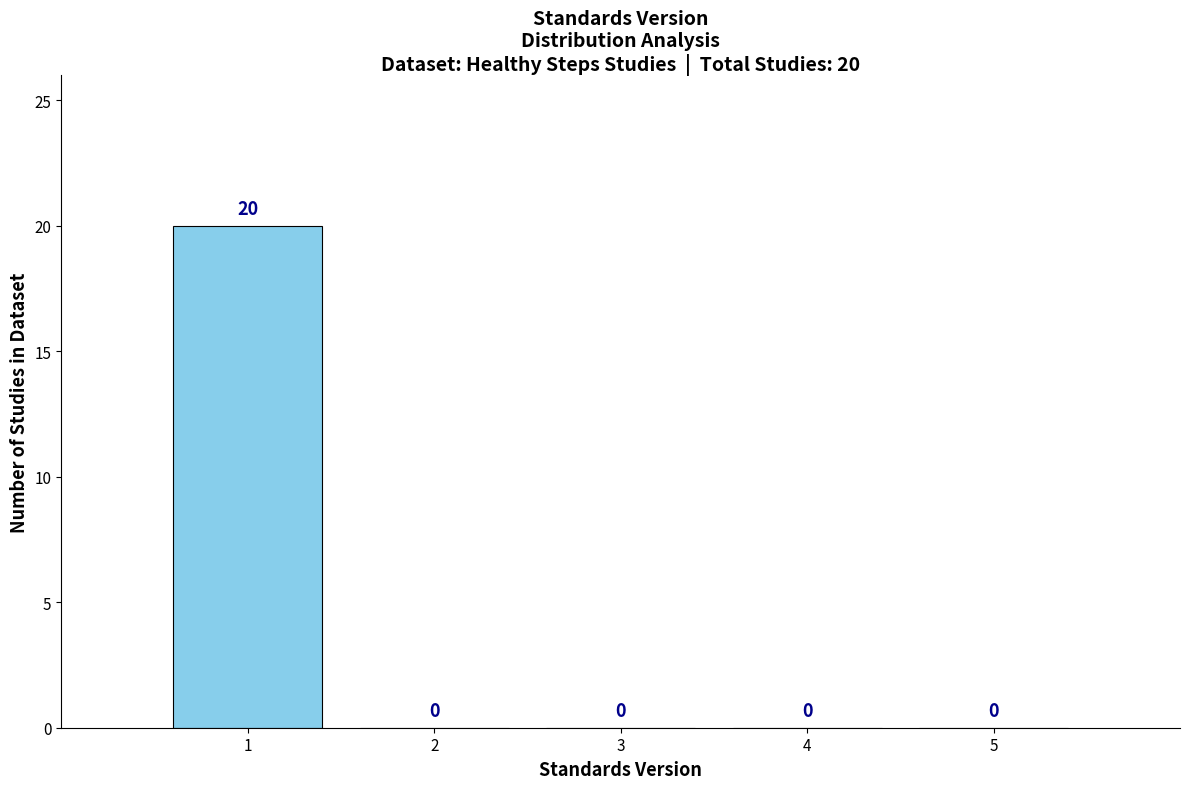

Reading right to left, list all the values displayed in this chart.

5=0	4=0	3=0	2=0	1=20